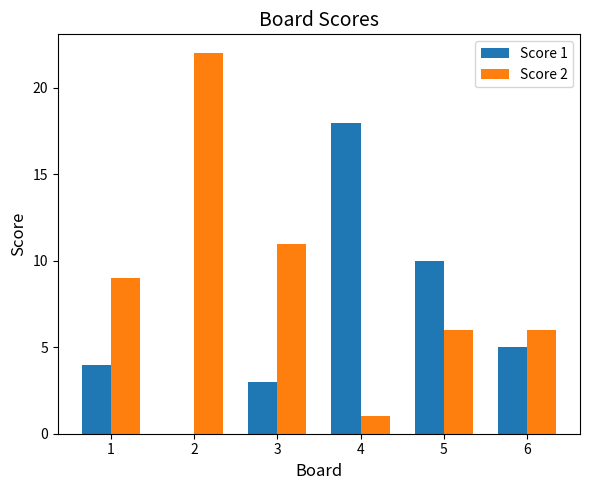

What is the difference between the Score 2 values at 4 and 5?

5